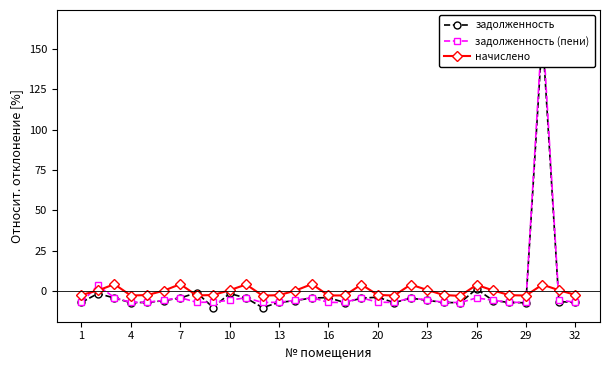

What are all the series names shown in the legend?

задолженность, задолженность (пени), начислено